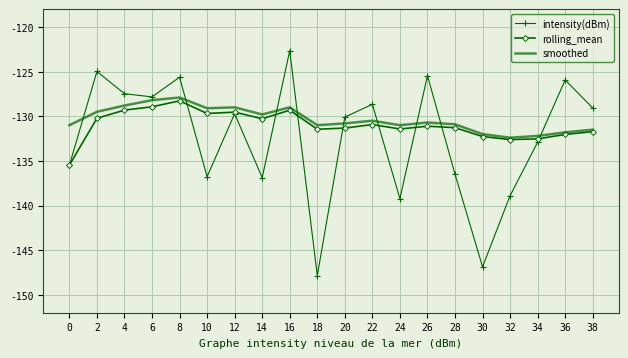

What is the spread (max minus min) of values at 30?

14.9